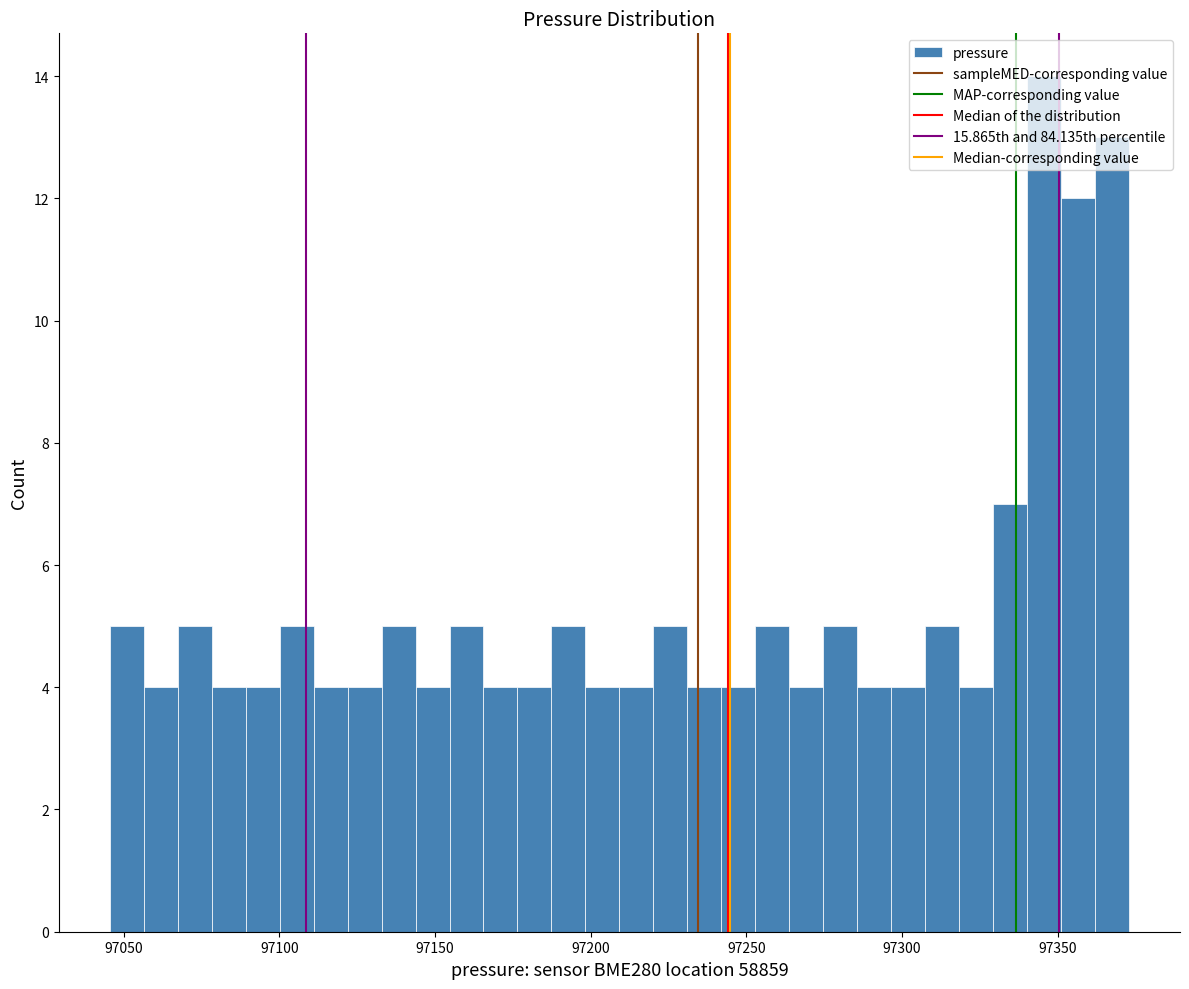

Around what value on the x-axis is the tallest bar? Give the approximate position of its centre, as read against the axis.

97345